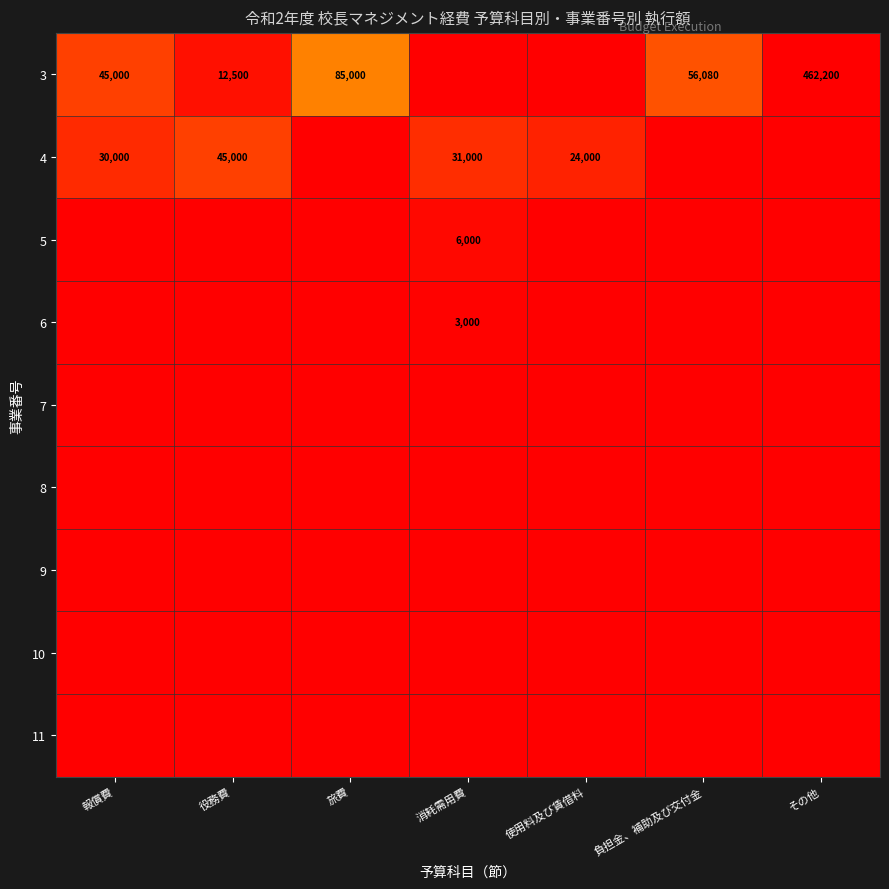

The value of 4 at 報償費 is 41501. True or false?

False